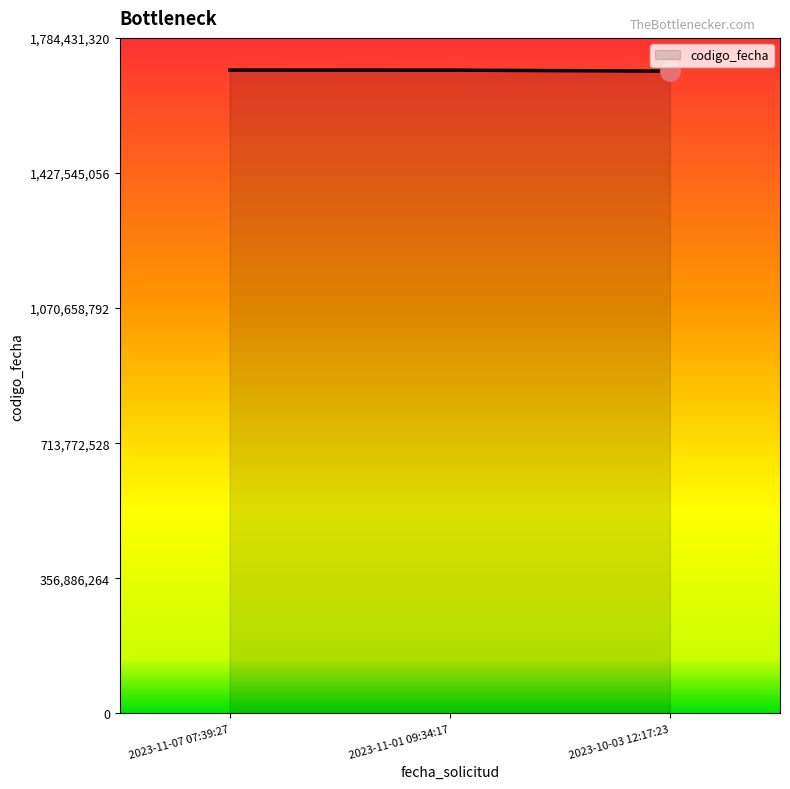

What is the smallest value displayed?

1696592144